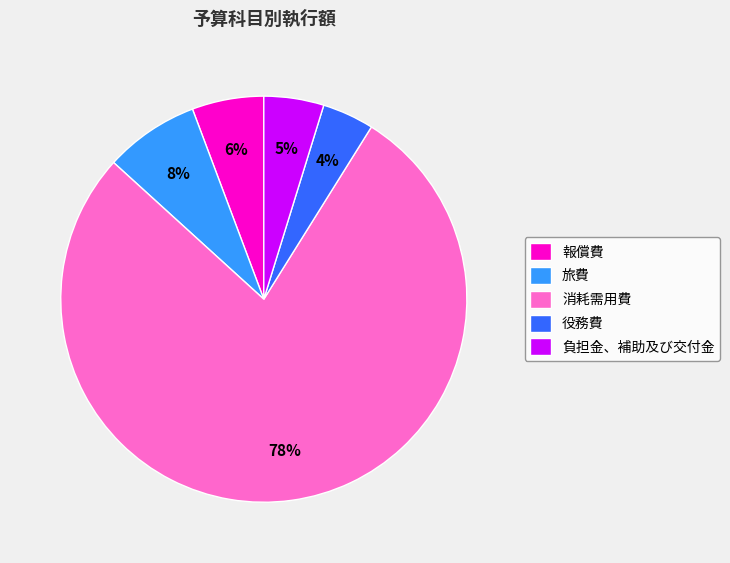

The 役務費 slice represents 4% of the pie. True or false?

True